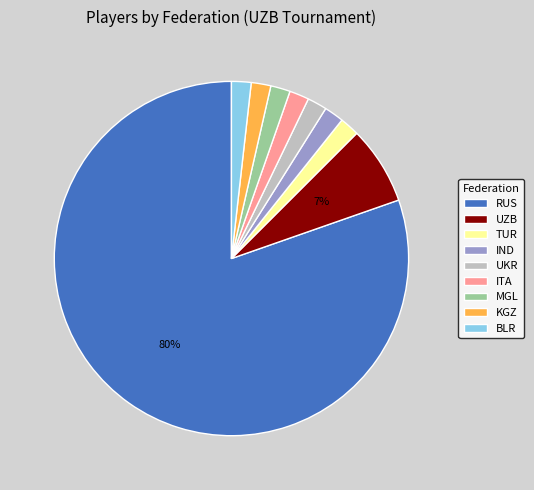

To the nearest percent, what is the average slice percentage?

11%